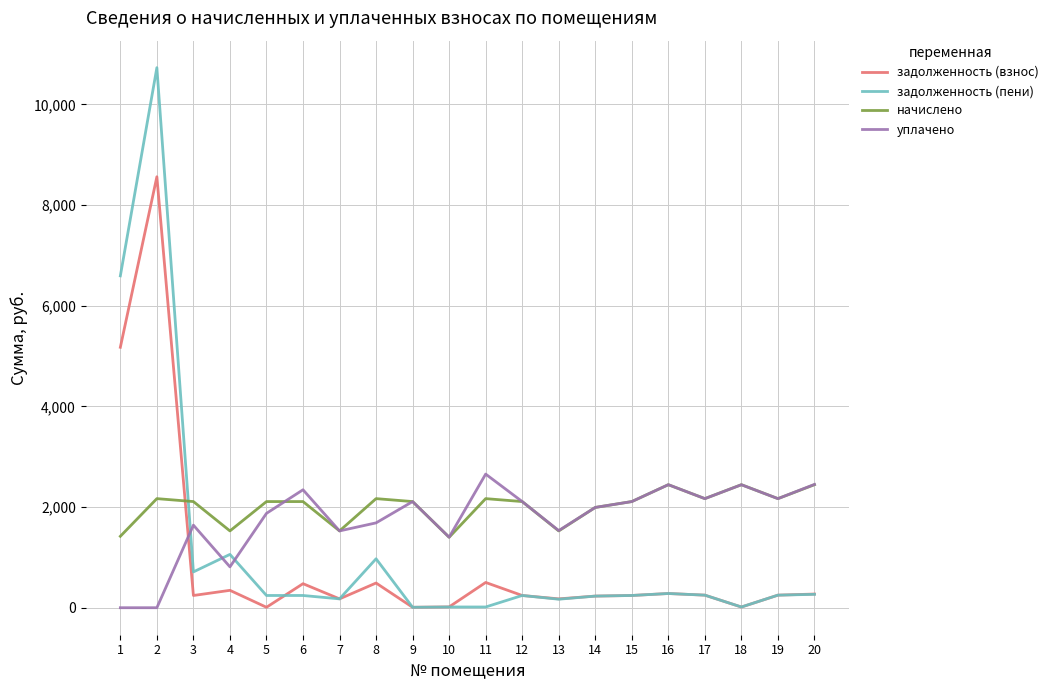

Which series has the largest range (max minus min)?

задолженность (пени)